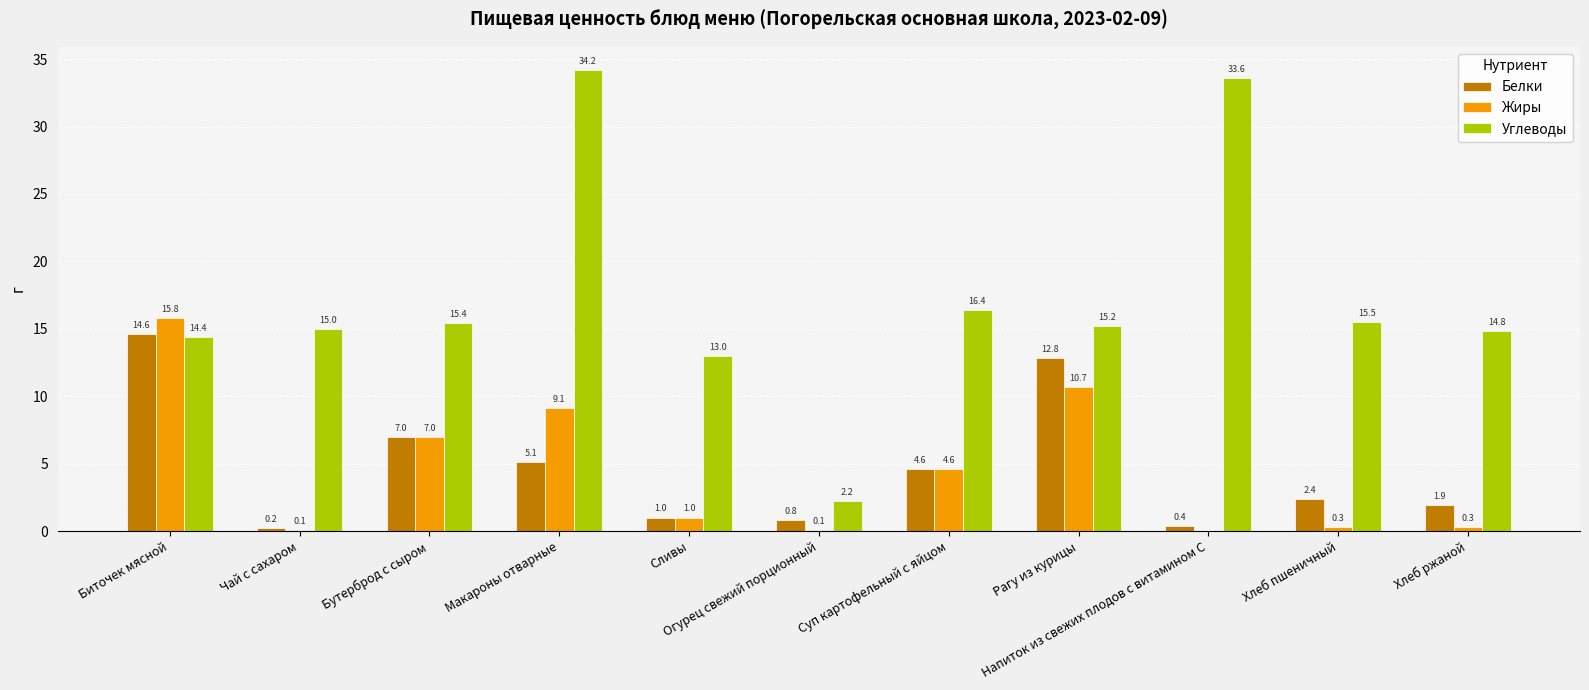

True or false: Углеводы has a value of 25.2 at Биточек мясной.

False